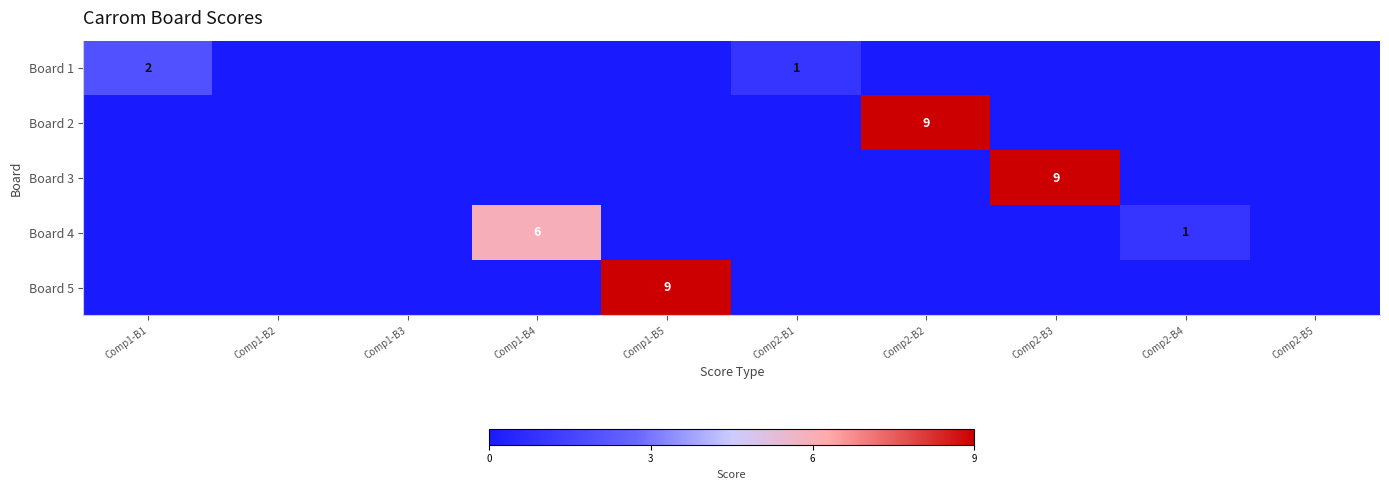

The Board 5 series shows 4 at Comp1-B5. True or false?

False